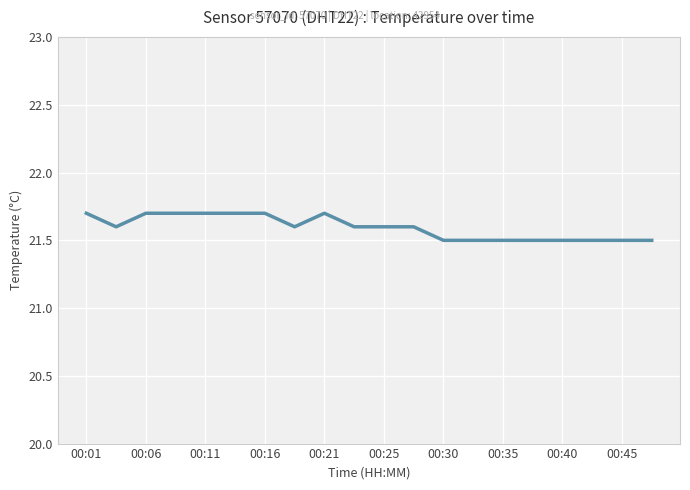

What is the greatest value displayed?

21.7